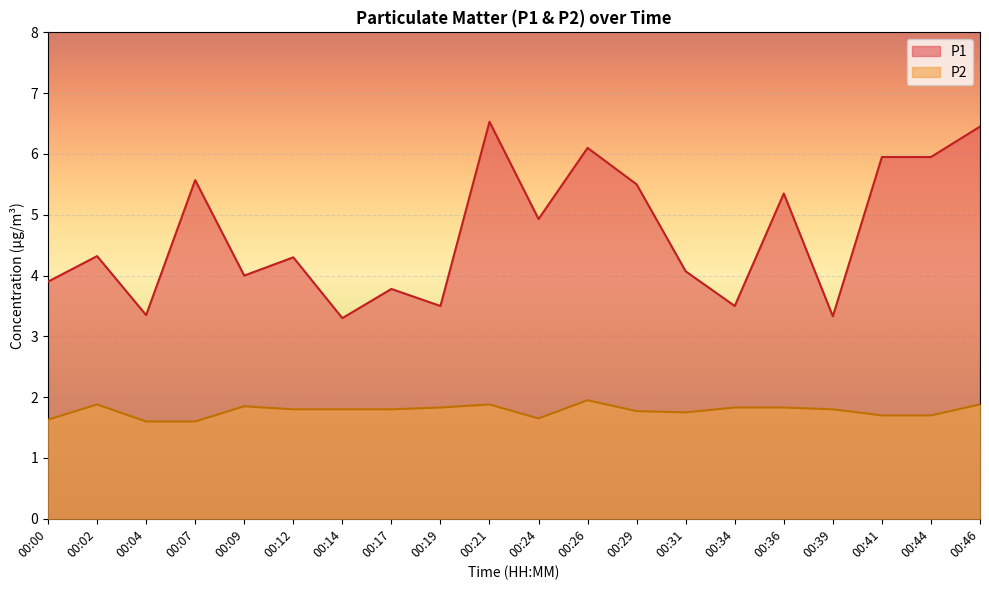

True or false: P2 and P1 intersect in this chart.

False